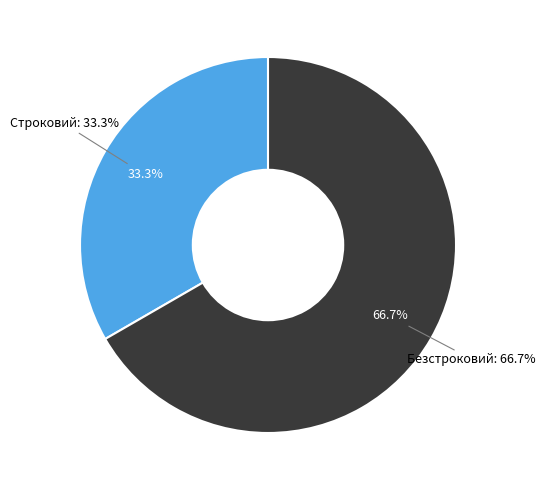

True or false: Строковий accounts for 33% of the total.

True